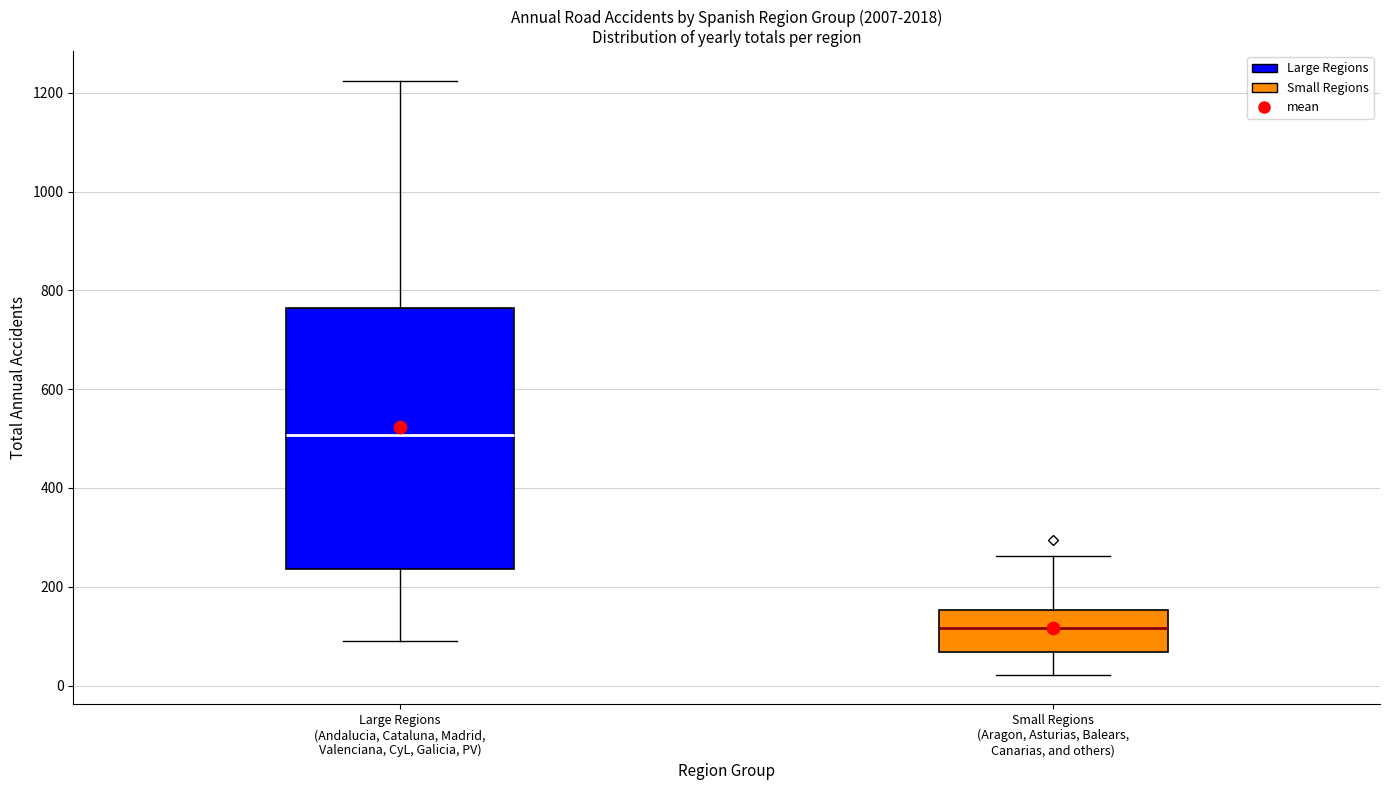

Reading left to right, read every box against the y-axis: the position of its median line, the range the box covers, and the ends of its whiskers. The values are not printed on the chart, so give them approximately, as read against the axis.

Large Regions (Andalucia, Cataluna, Madrid, Valenciana, CyL, Galicia, PV): median 500, box 240 to 760, whiskers 100 to 1220
Small Regions (Aragon, Asturias, Balears, Canarias, and others): median 120, box 60 to 160, whiskers 20 to 260